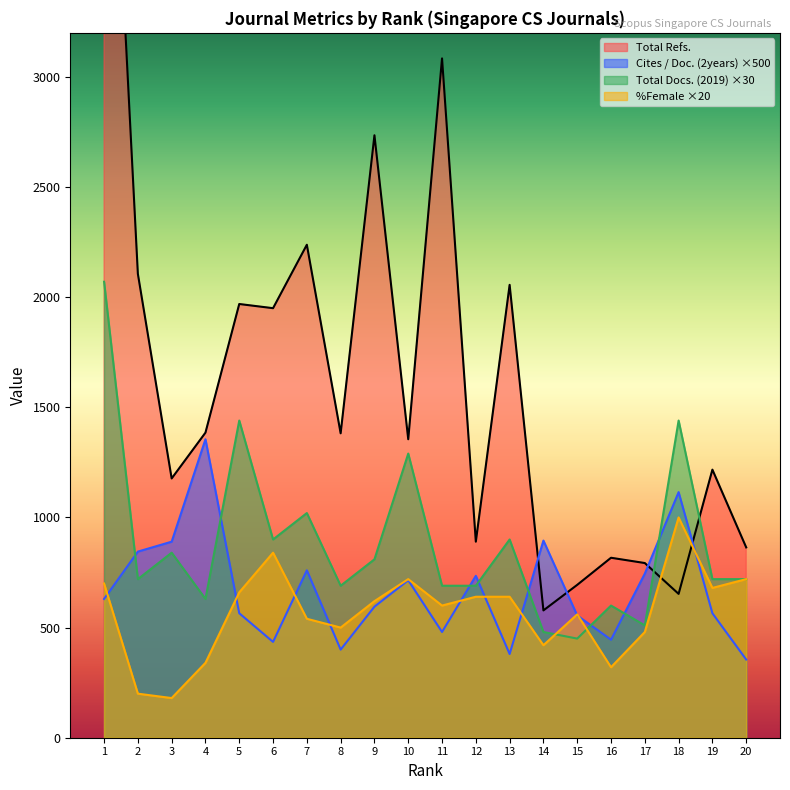

Which series ends up on top after the final intersection of Total Docs. (2019) and %Female?

Total Docs. (2019)